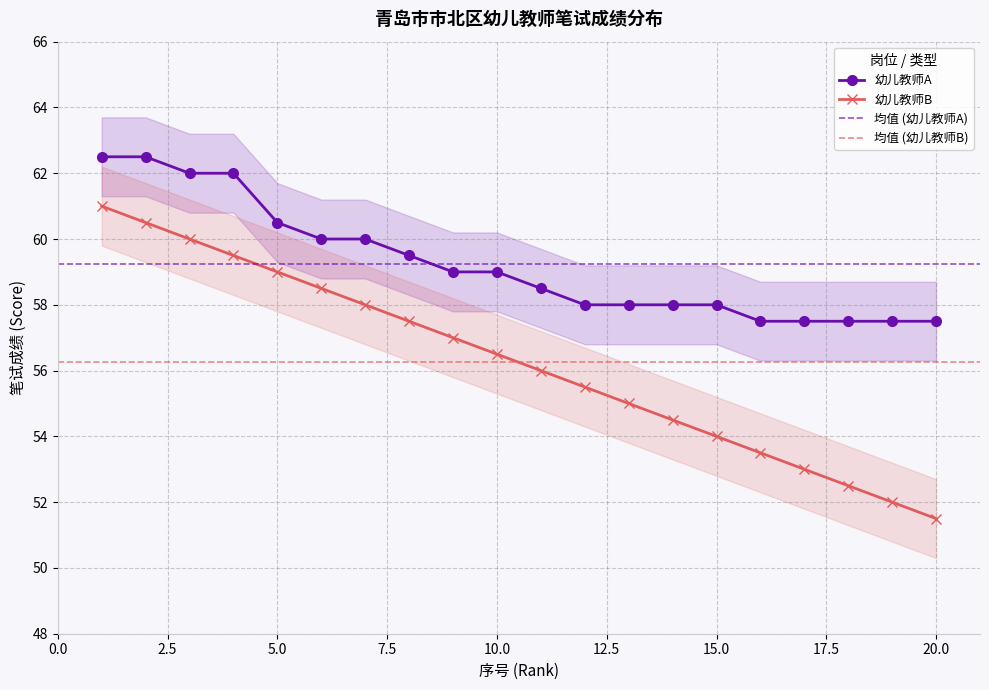

True or false: 幼儿教师B has a value of 53.0 at 17.

True